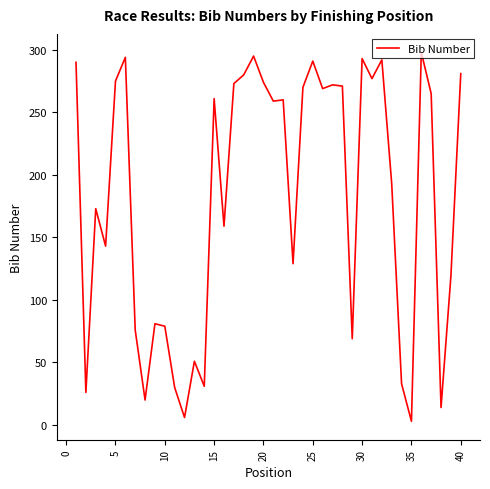

What is the difference between the maximum and minimum values?

295